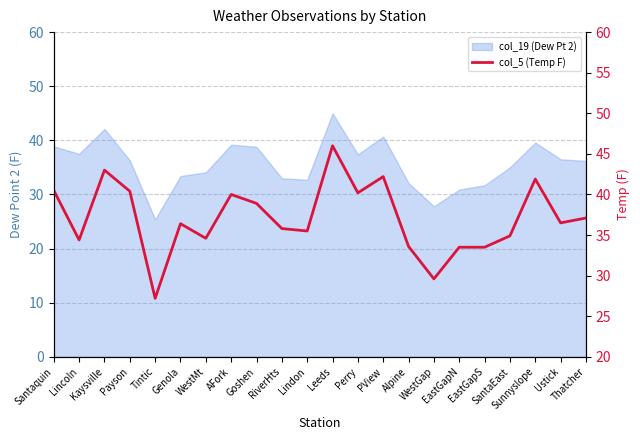

List the labels in order of value, smallest first.

Tintic, WestGap, EastGapN, EastGapS, Alpine, Lincoln, WestMt, SantaEast, Lindon, RiverHts, Genola, Ustick, Thatcher, Goshen, AFork, Perry, Payson, Santaquin, Sunnyslope, PView, Kaysville, Leeds